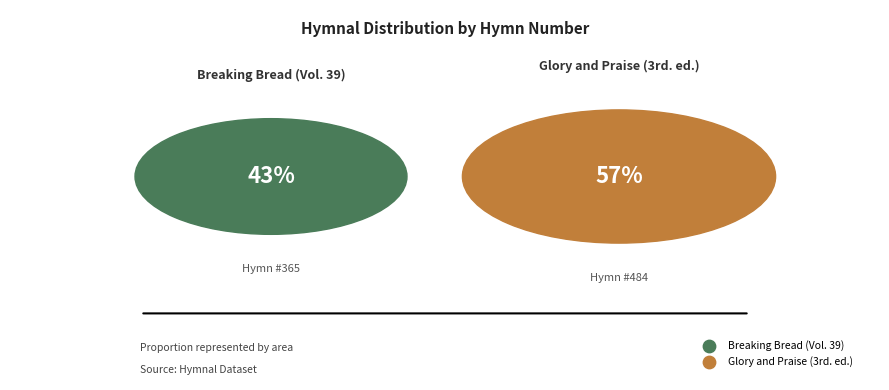

What portion of the pie excludes Breaking Bread (Vol. 39)?

57.0%